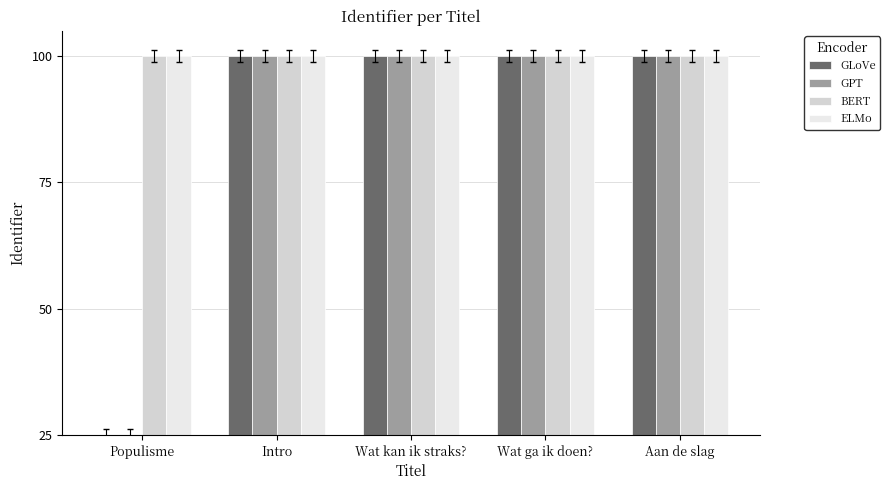

What is the average value of the BERT series?

100.0